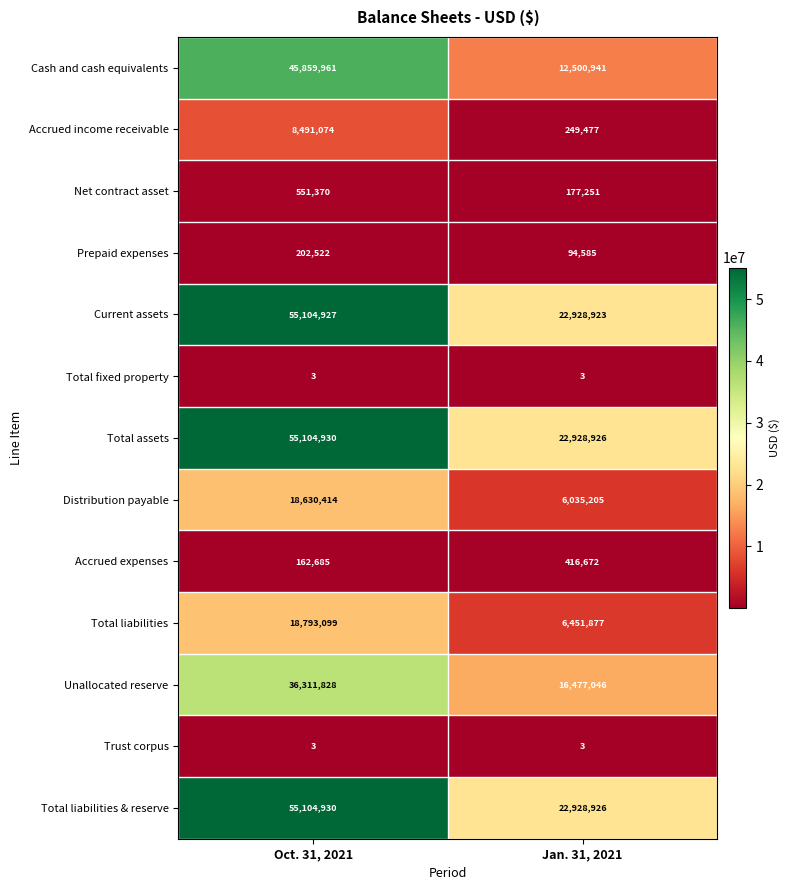

Which series changed the most between Oct. 31, 2021 and Jan. 31, 2021?

Cash and cash equivalents